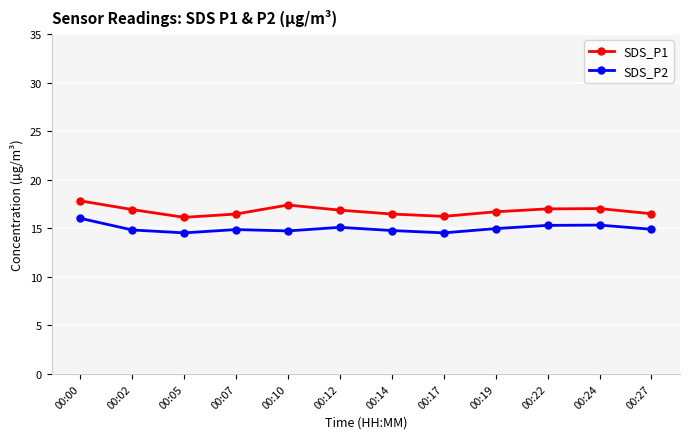

The value of SDS_P2 at 00:12 is 15.1. True or false?

True